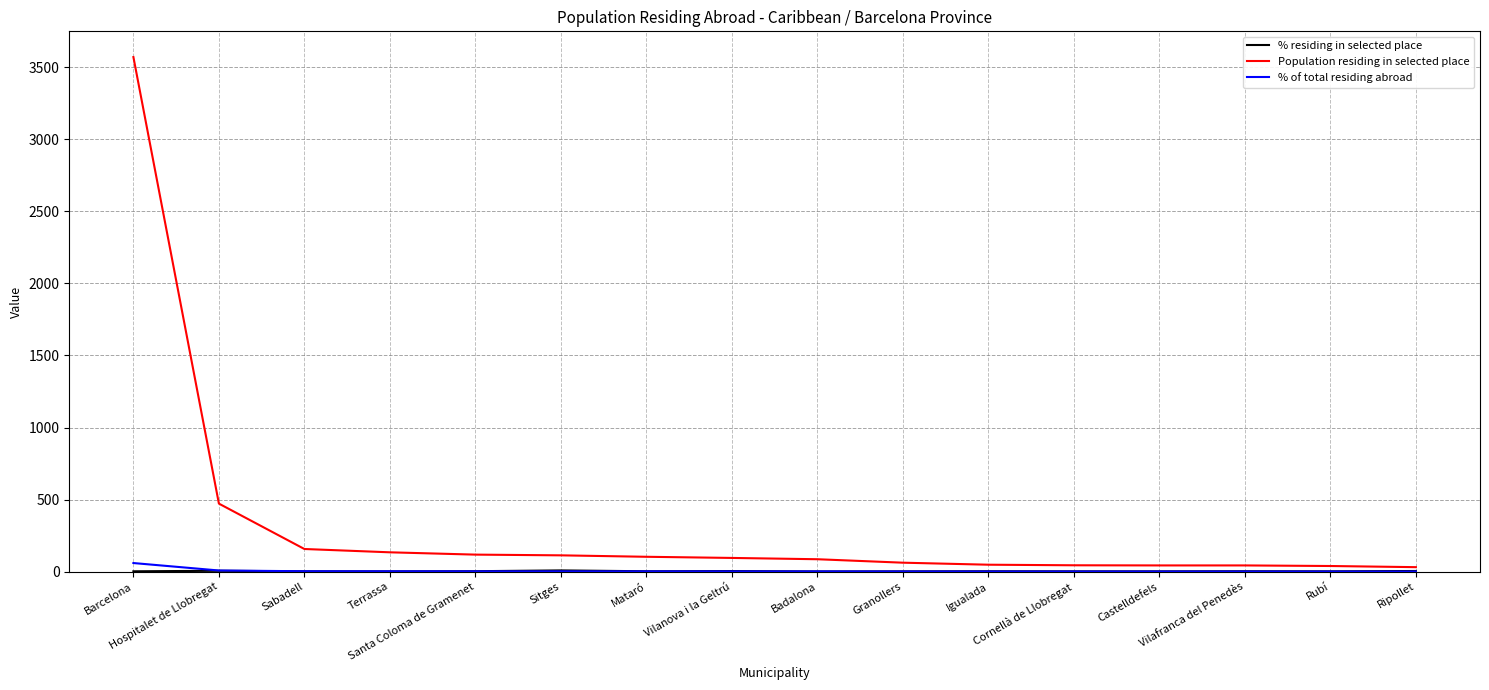

Which category has the highest value in the Population residing in selected place series?

Barcelona